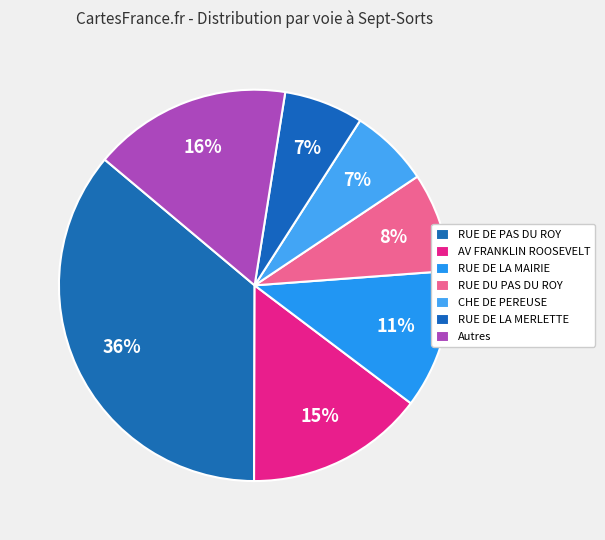

How many segments does this pie chart have?

7